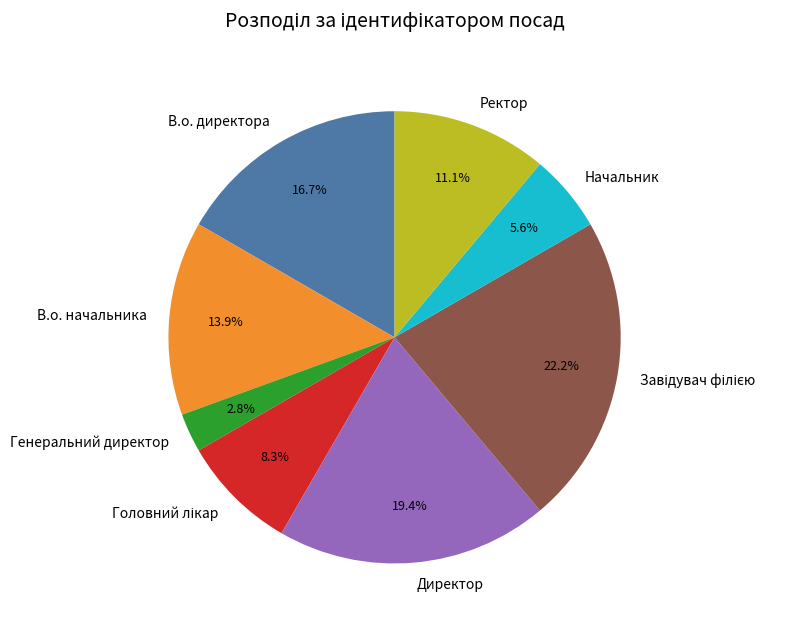

Which category has the smallest portion of the pie?

Генеральний директор